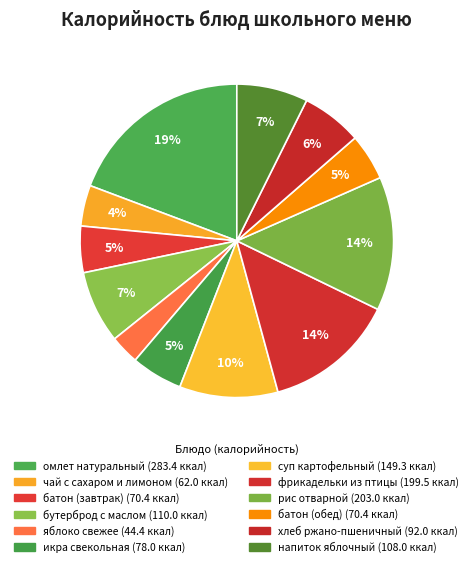

Combined, do батон (завтрак) and омлет натуральный account for over 50%?

No